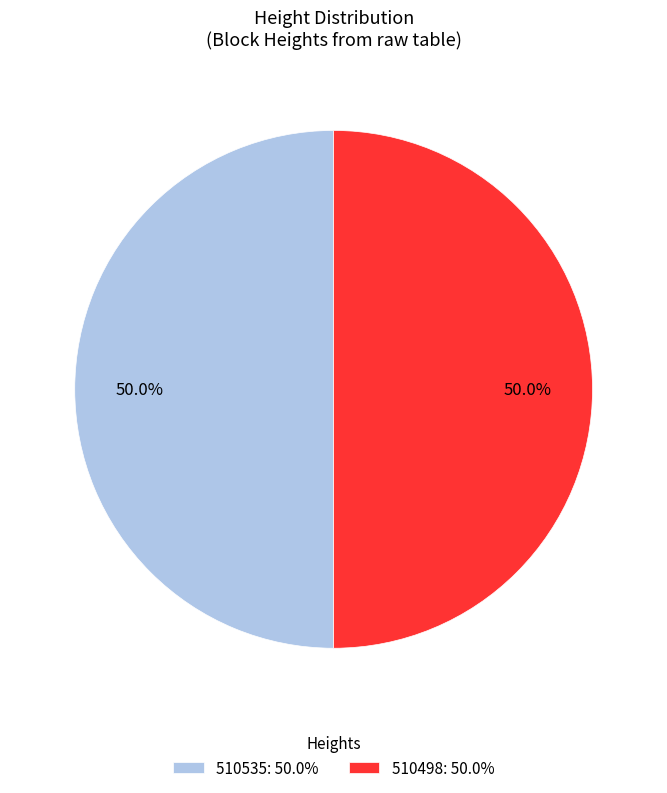

What portion of the pie excludes 510498: 50.0%?

50.0%